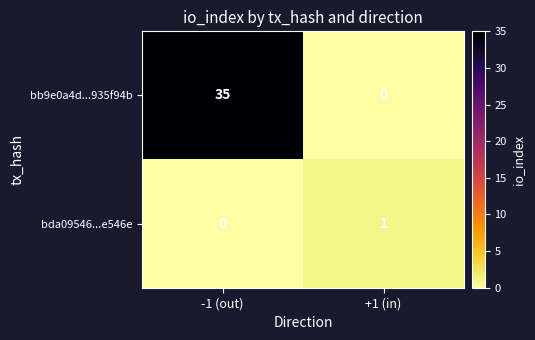

List the series in order of their peak value, highest first.

bb9e0a4d...935f94b, bda09546...e546e